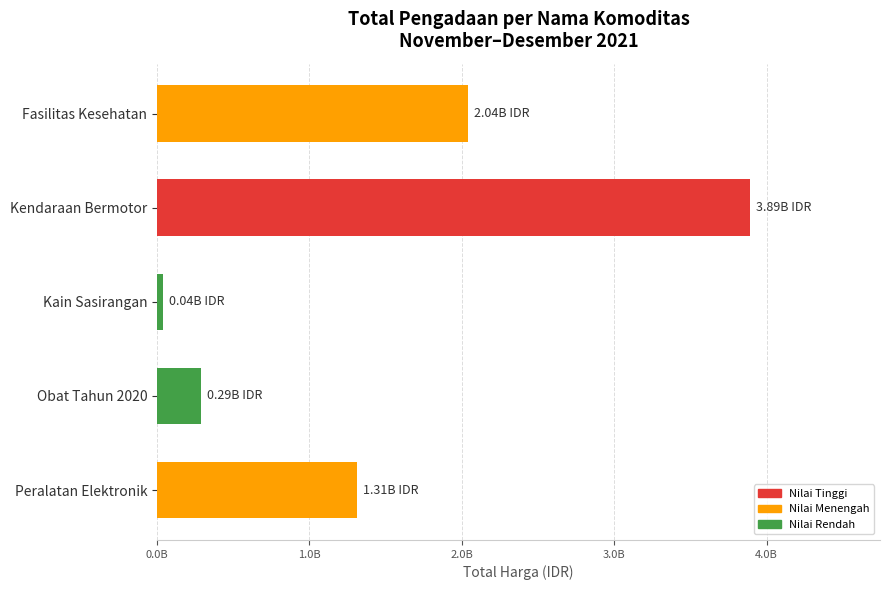

Are the bars horizontal?

Yes